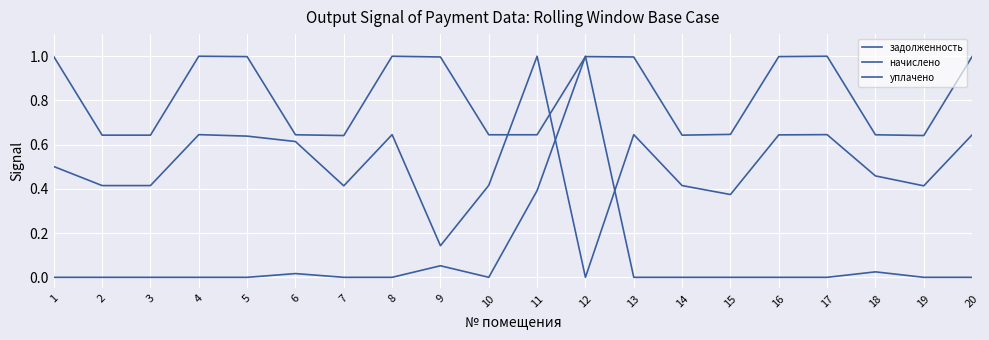

Is the value of уплачено at 9 greater than the value of начислено at 14?

No